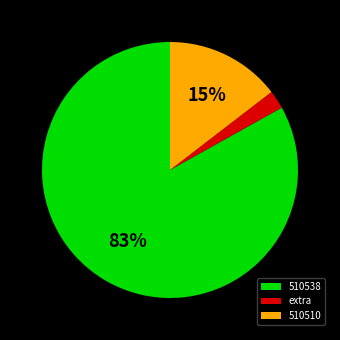

What percentage is the 510510 slice, to the nearest percent?

15%